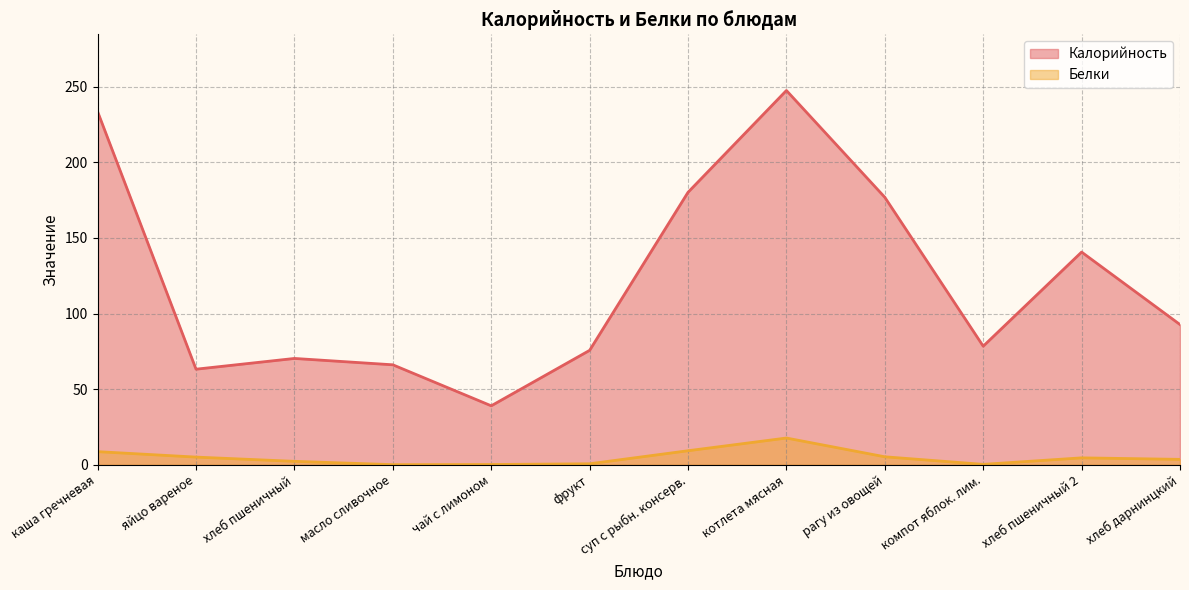

Rank the categories by Белки value from lowest to highest.

масло сливочное, чай с лимоном, компот яблок. лим., фрукт, хлеб пшеничный, хлеб дарнинцкий, хлеб пшеничный 2, яйцо вареное, рагу из овощей, каша гречневая, суп с рыбн. консерв., котлета мясная